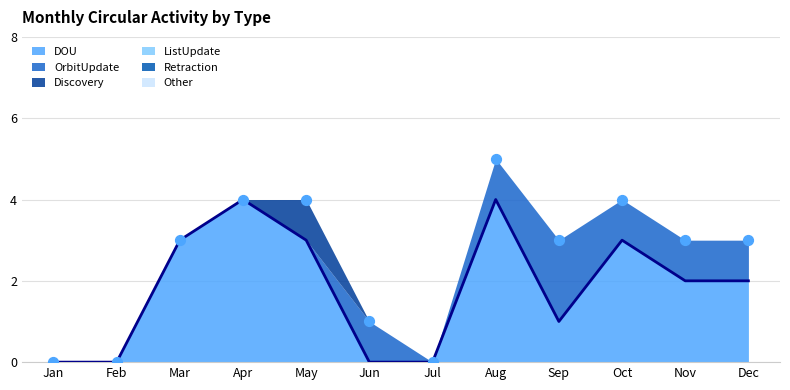

Which series contains the lowest Y value?

DOU